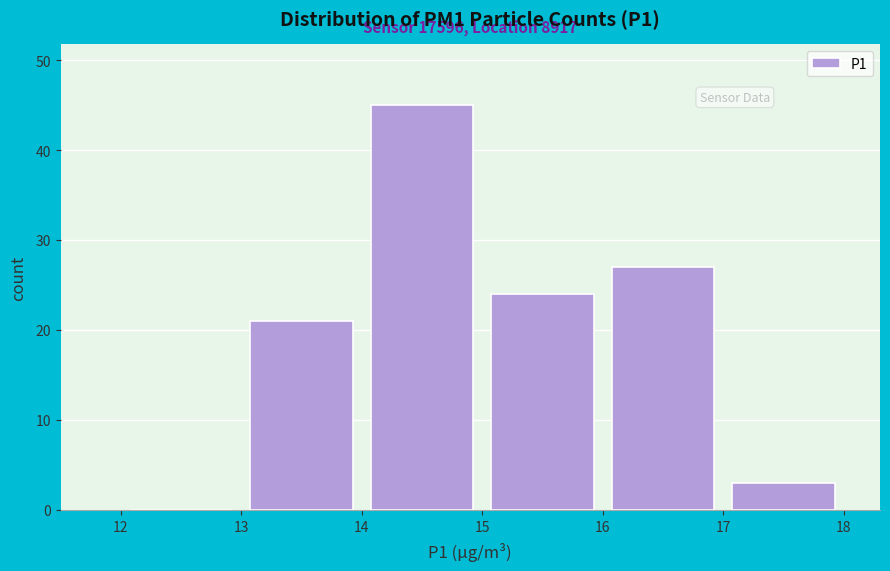

Over which range of the x-axis is the bar tallest?

14 to 15